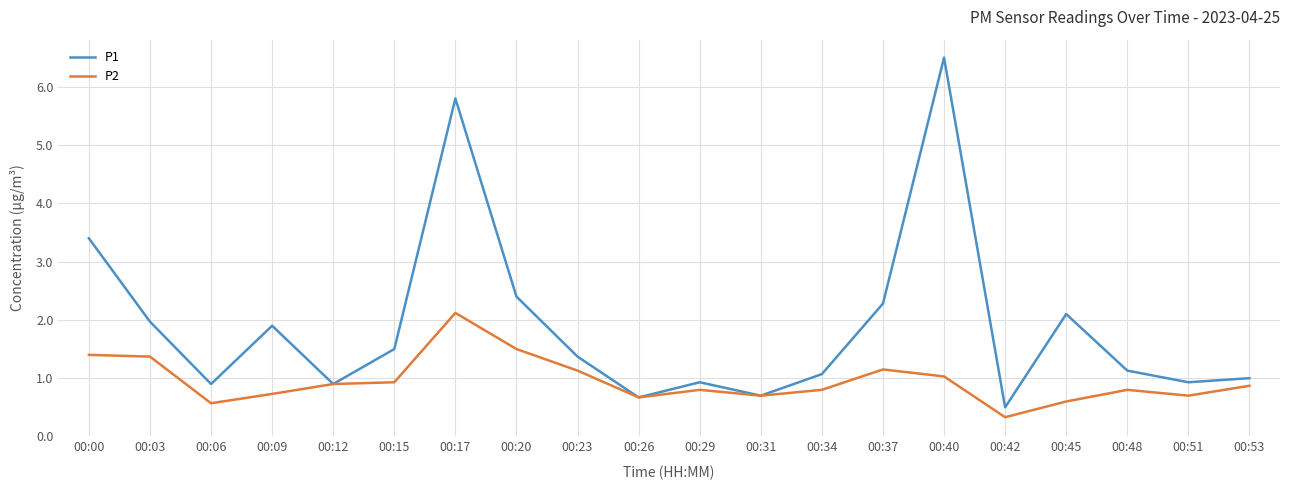

List the series in order of their overall mean, highest first.

P1, P2